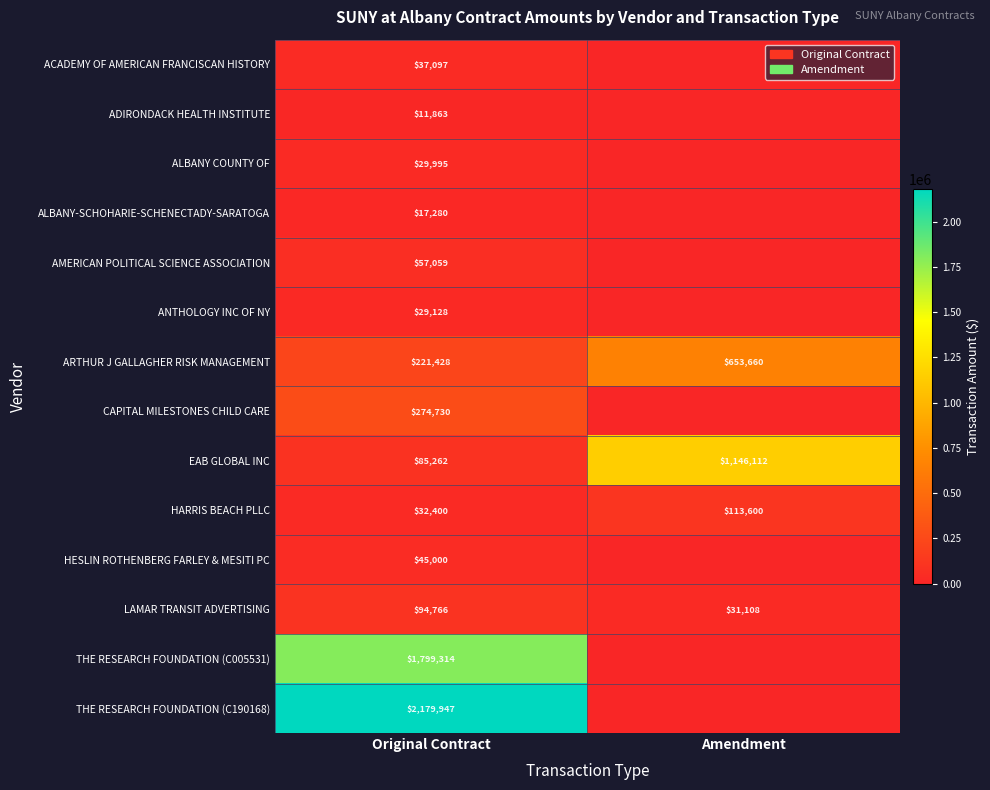

At Original Contract, list the series in order from largest to smallest.

THE RESEARCH FOUNDATION (C190168), THE RESEARCH FOUNDATION (C005531), CAPITAL MILESTONES CHILD CARE, ARTHUR J GALLAGHER RISK MANAGEMENT, LAMAR TRANSIT ADVERTISING, EAB GLOBAL INC, AMERICAN POLITICAL SCIENCE ASSOCIATION, HESLIN ROTHENBERG FARLEY & MESITI PC, ACADEMY OF AMERICAN FRANCISCAN HISTORY, HARRIS BEACH PLLC, ALBANY COUNTY OF, ANTHOLOGY INC OF NY, ALBANY-SCHOHARIE-SCHENECTADY-SARATOGA, ADIRONDACK HEALTH INSTITUTE